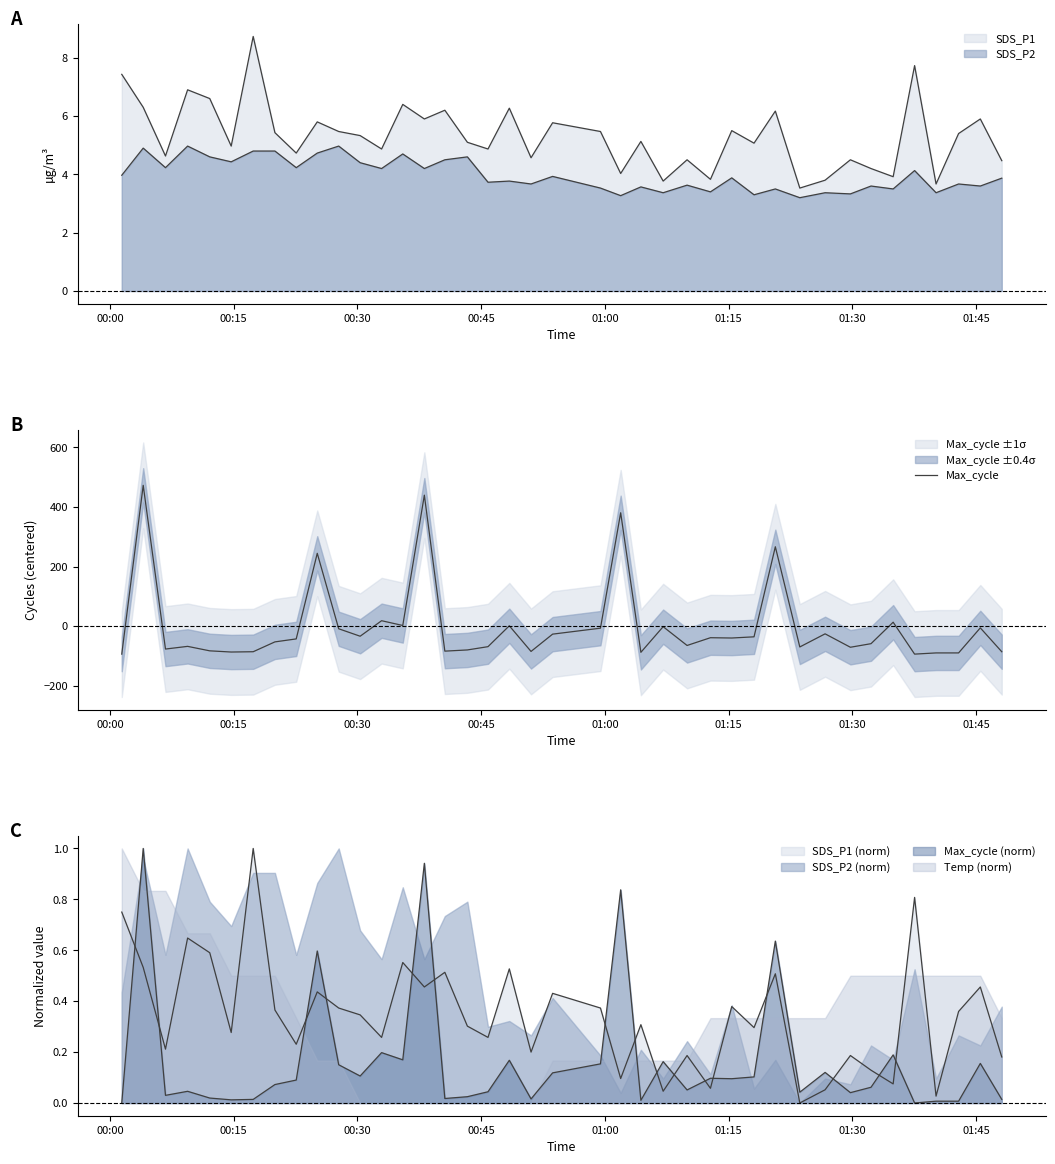

How many values are above zero?

9